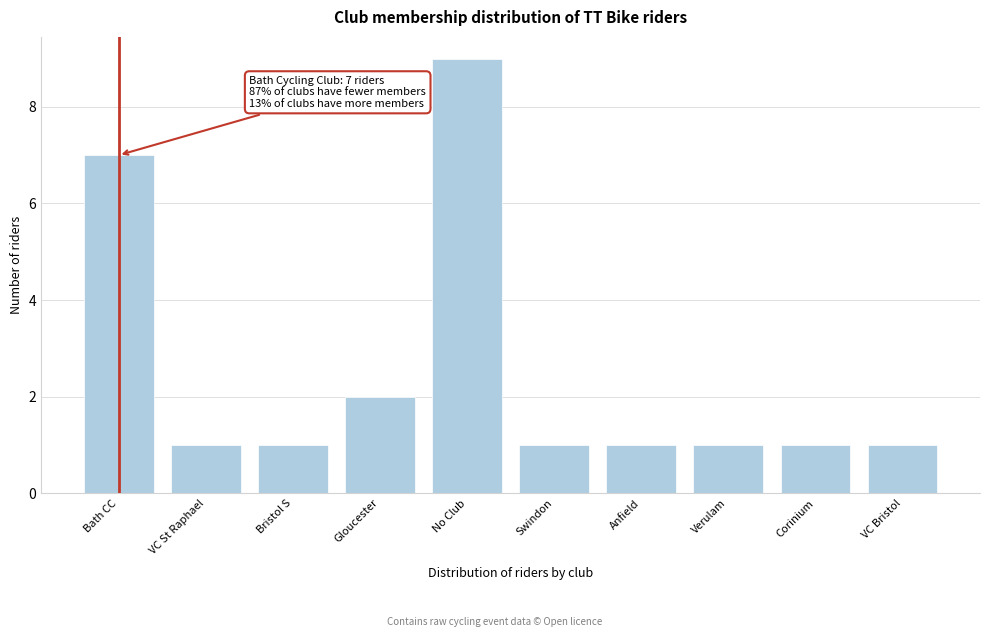

Reading left to right, what are all the values shown in this chart?

Bath CC=7	VC St Raphael=1	Bristol S=1	Gloucester=2	No Club=9	Swindon=1	Anfield=1	Verulam=1	Corinium=1	VC Bristol=1